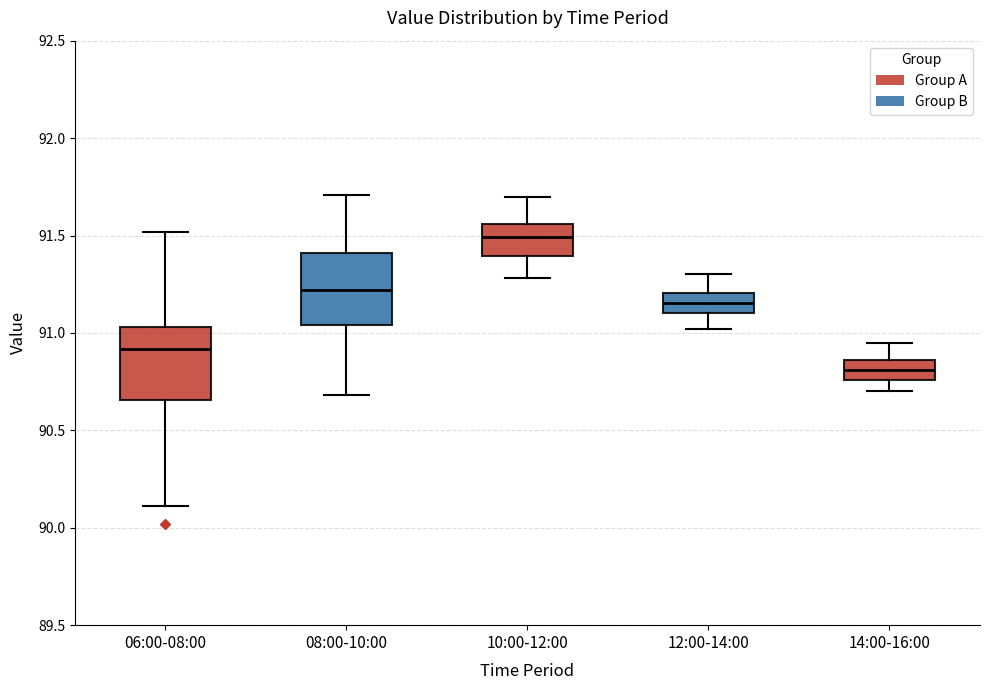

Reading left to right, read every box against the y-axis: the position of its median line, the range the box covers, and the ends of its whiskers. The values are not printed on the chart, so give them approximately, as read against the axis.

06:00-08:00: median 90.90, box 90.65 to 91.05, whiskers 90.10 to 91.50
08:00-10:00: median 91.20, box 91.05 to 91.40, whiskers 90.70 to 91.70
10:00-12:00: median 91.50, box 91.40 to 91.55, whiskers 91.30 to 91.70
12:00-14:00: median 91.15, box 91.10 to 91.20, whiskers 91.00 to 91.30
14:00-16:00: median 90.80, box 90.75 to 90.85, whiskers 90.70 to 90.95